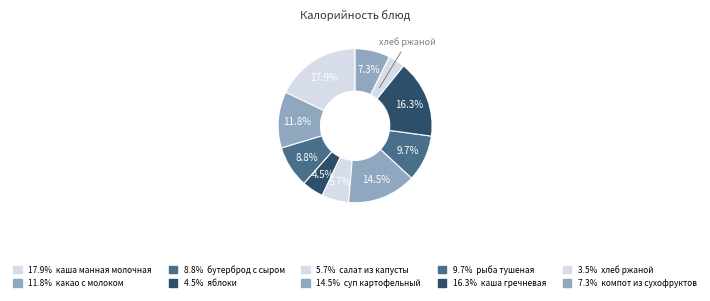

How many segments does this pie chart have?

10